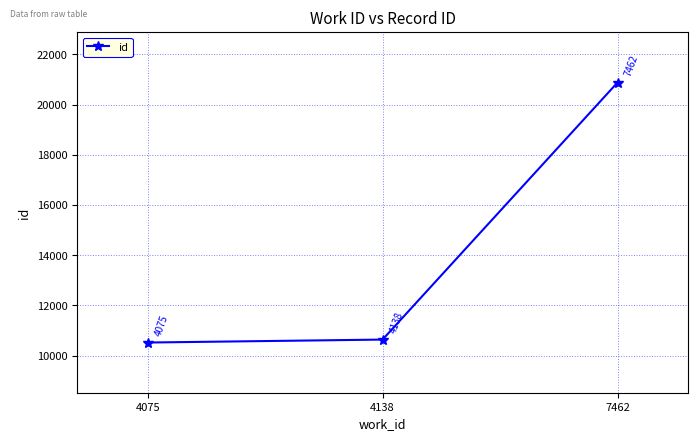

Reading right to left, extract all data points from this chart.

7462=20880	4138=10636	4075=10518